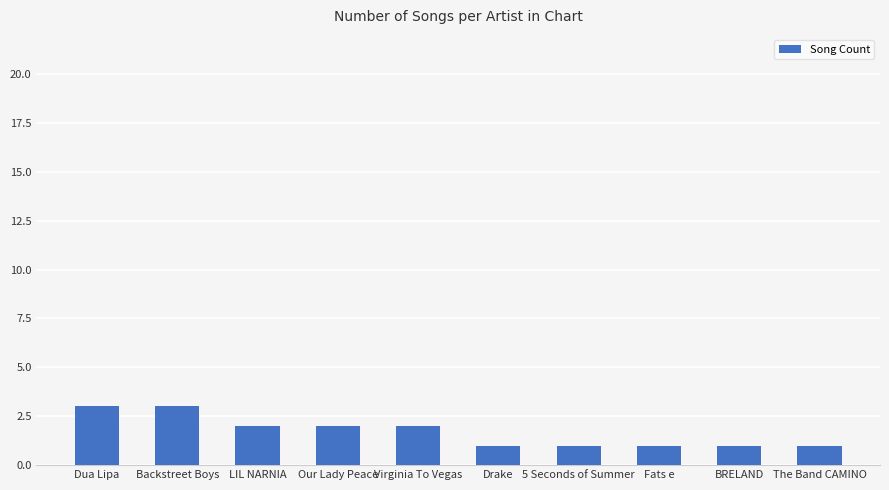

What position from the right is Dua Lipa?

10